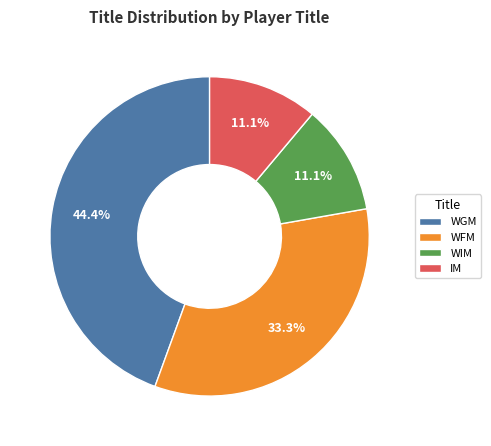

What is the largest slice in the pie chart?

WGM